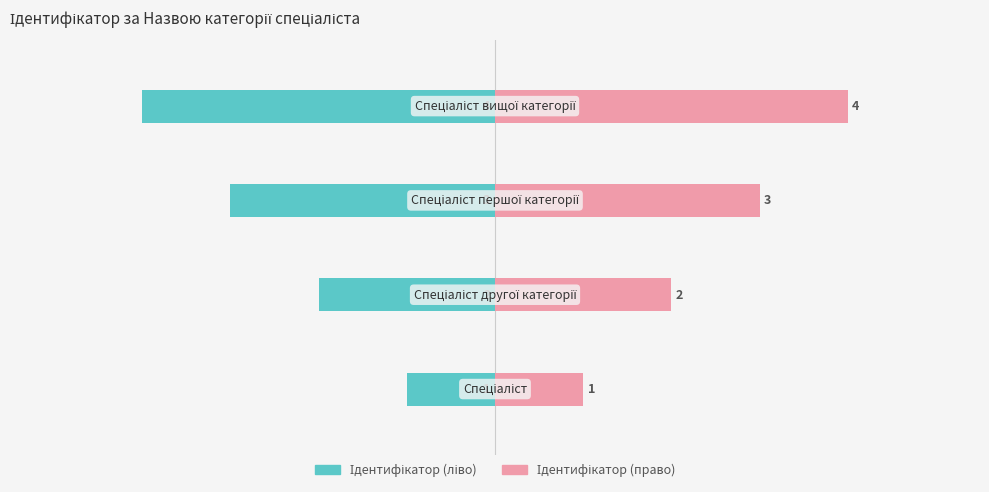

What is the value of the Ідентифікатор bar at the 2nd from the left?

-2